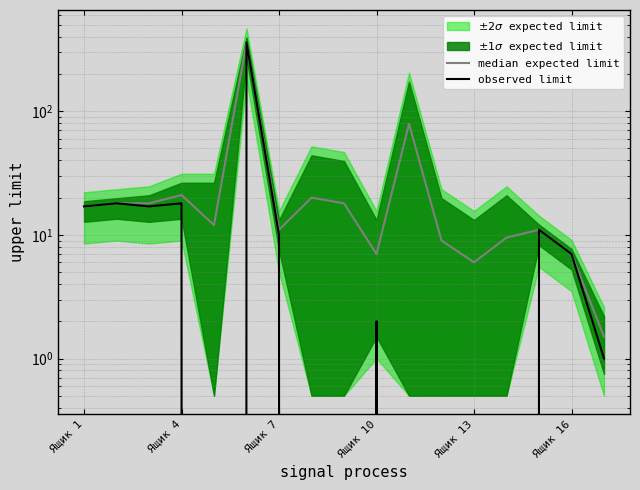

What is the label of the 17th point from the right?

Ящик 1